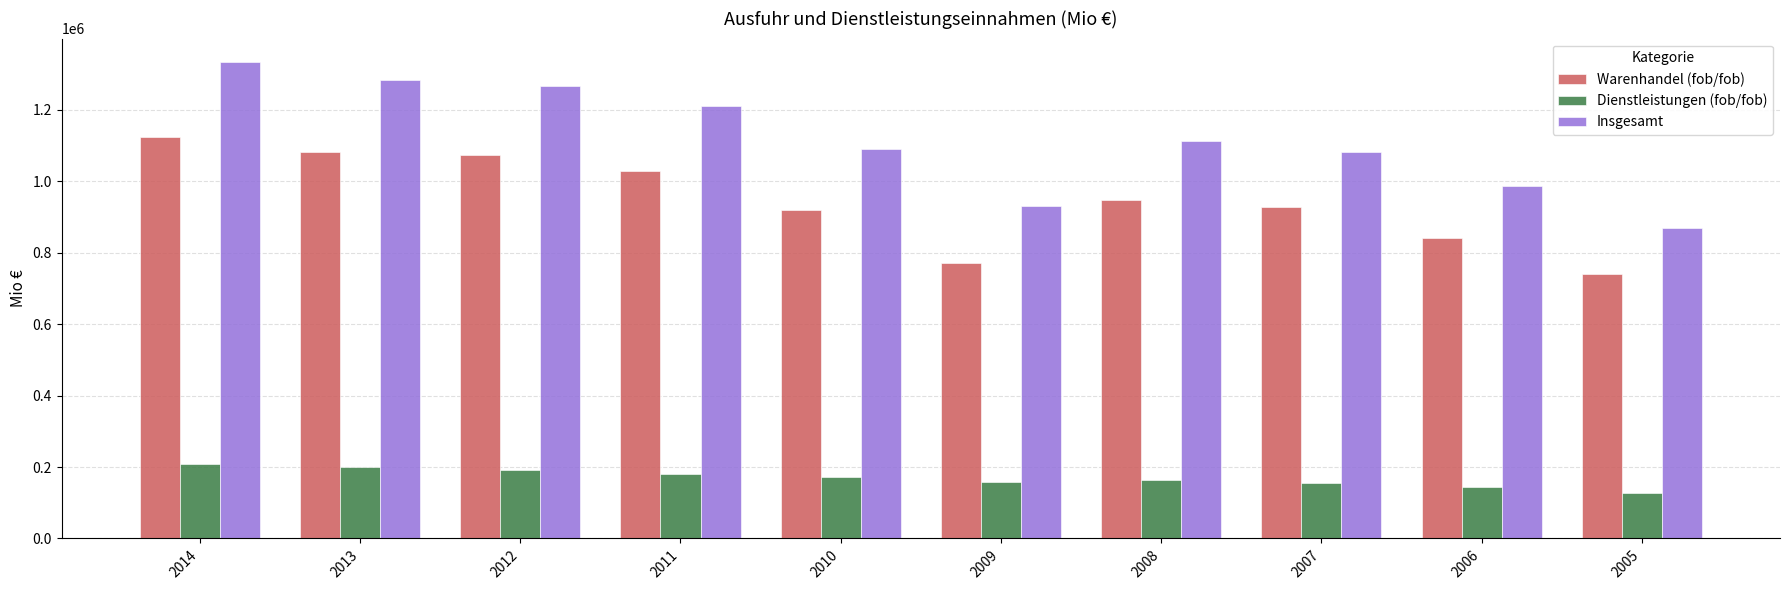

What is the difference between the second highest and minimum values in the Warenhandel (fob/fob) series?

343586